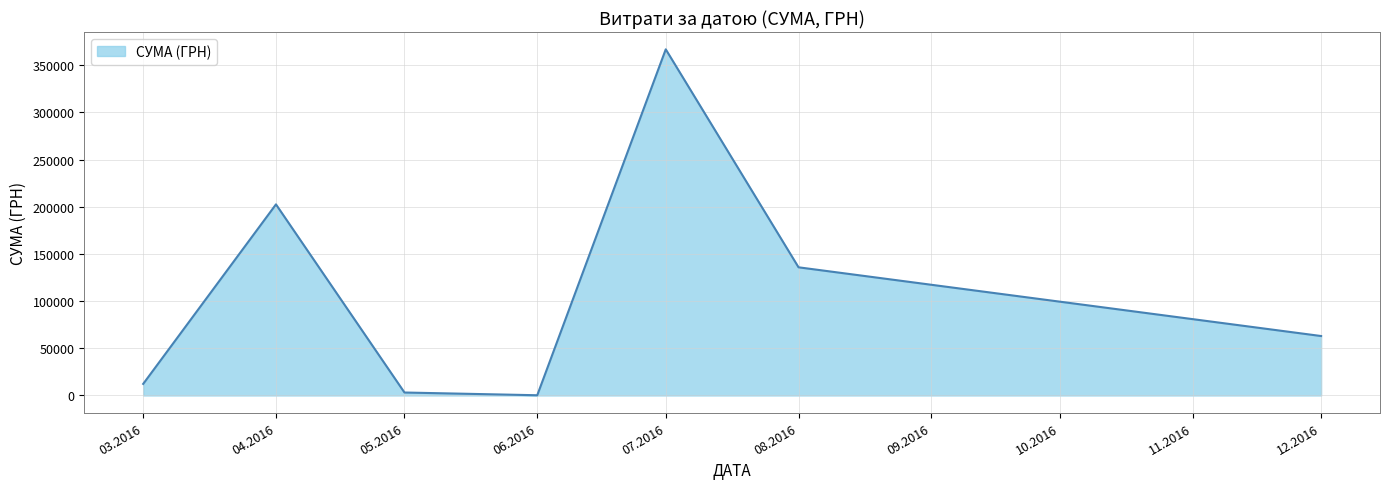

What is the greatest value displayed?

366938.8